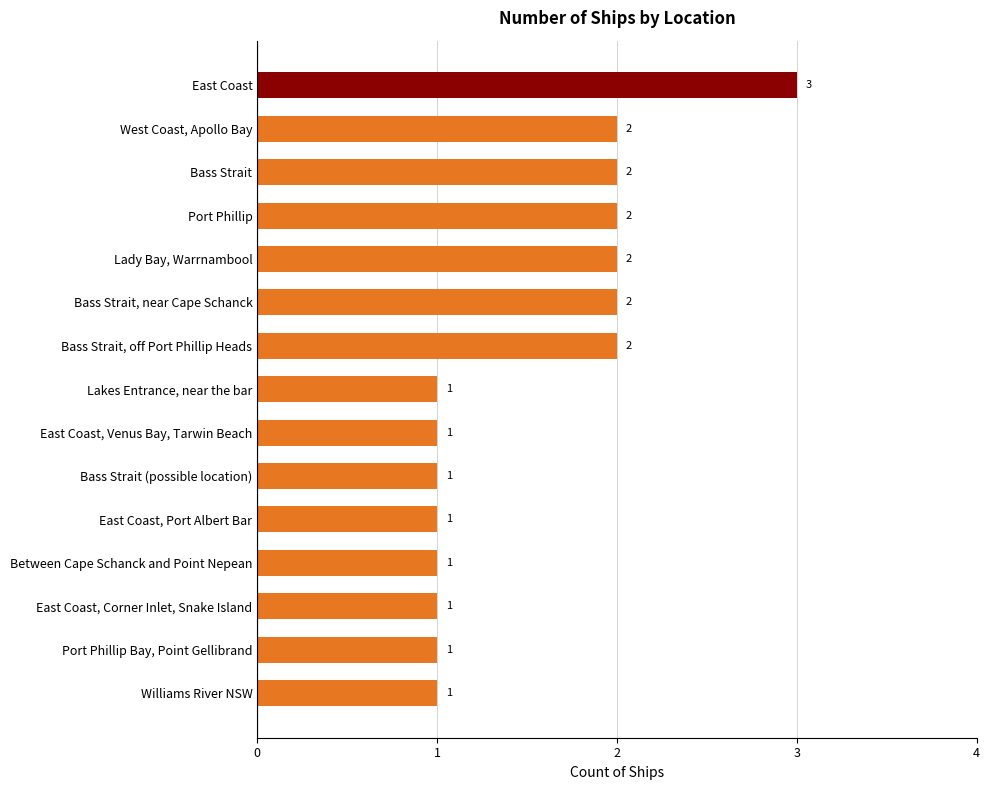

What is the sum of the values at East Coast, Port Albert Bar and West Coast, Apollo Bay?

3